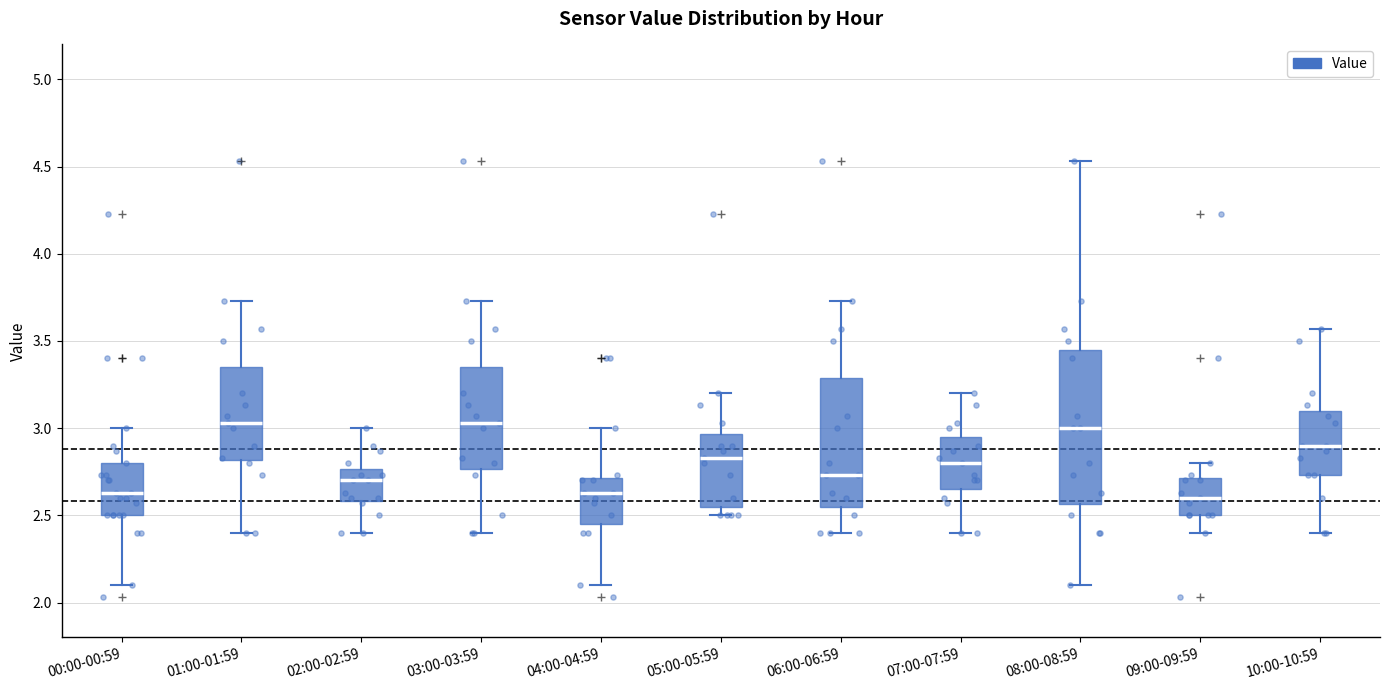

Reading left to right, transcribe this box plot: for each box, give where its median line is, the range the box spans, and where its two whiskers end, as read against the y-axis. The values are not printed on the chart, so give them approximately, as read against the axis.

00:00-00:59: median 2.65, box 2.50 to 2.80, whiskers 2.10 to 3.00
01:00-01:59: median 3.05, box 2.80 to 3.35, whiskers 2.40 to 3.75
02:00-02:59: median 2.70, box 2.60 to 2.75, whiskers 2.40 to 3.00
03:00-03:59: median 3.05, box 2.75 to 3.35, whiskers 2.40 to 3.75
04:00-04:59: median 2.65, box 2.45 to 2.70, whiskers 2.10 to 3.00
05:00-05:59: median 2.85, box 2.55 to 2.95, whiskers 2.50 to 3.20
06:00-06:59: median 2.75, box 2.55 to 3.30, whiskers 2.40 to 3.75
07:00-07:59: median 2.80, box 2.65 to 2.95, whiskers 2.40 to 3.20
08:00-08:59: median 3.00, box 2.55 to 3.45, whiskers 2.10 to 4.55
09:00-09:59: median 2.60, box 2.50 to 2.70, whiskers 2.40 to 2.80
10:00-10:59: median 2.90, box 2.75 to 3.10, whiskers 2.40 to 3.55